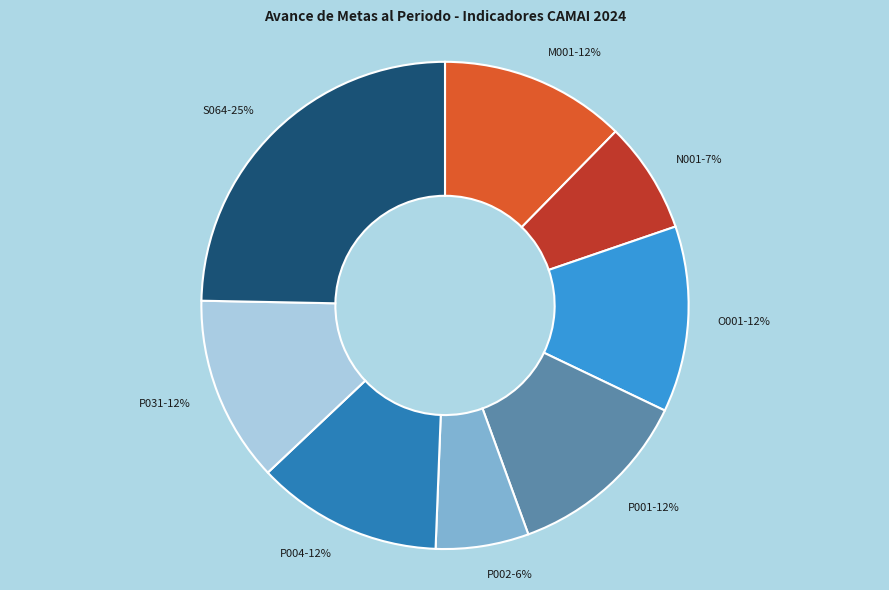

Is there any slice that represents more than half of the pie?

No